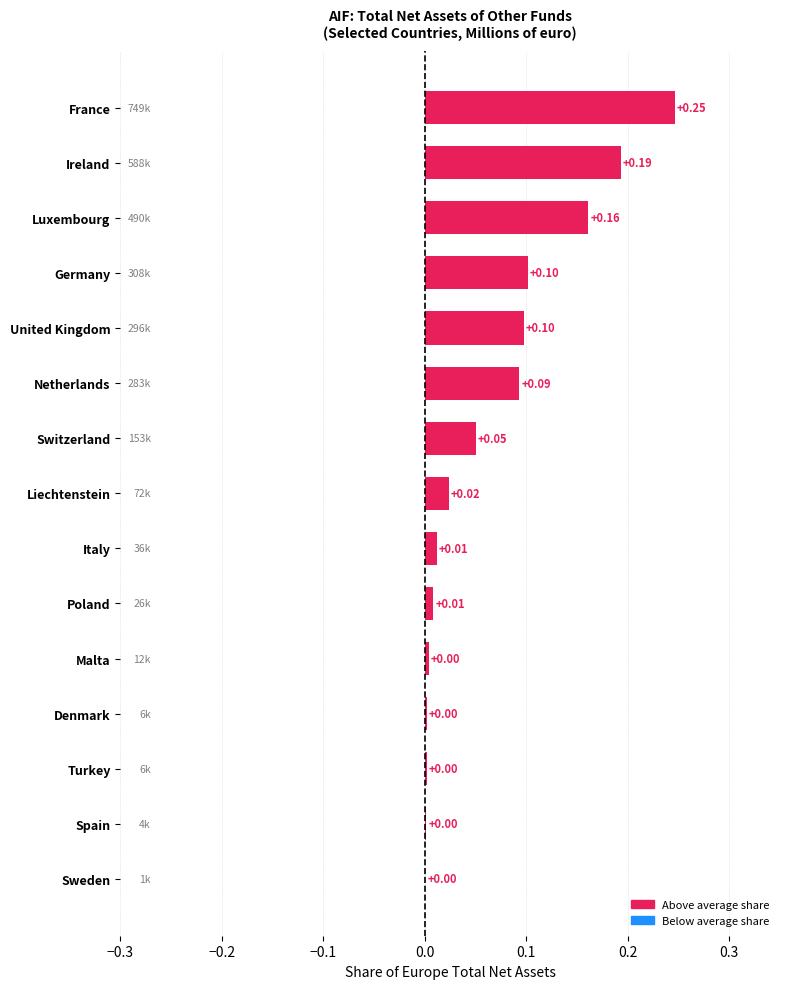

At which category does the chart reach its peak across all series?

France